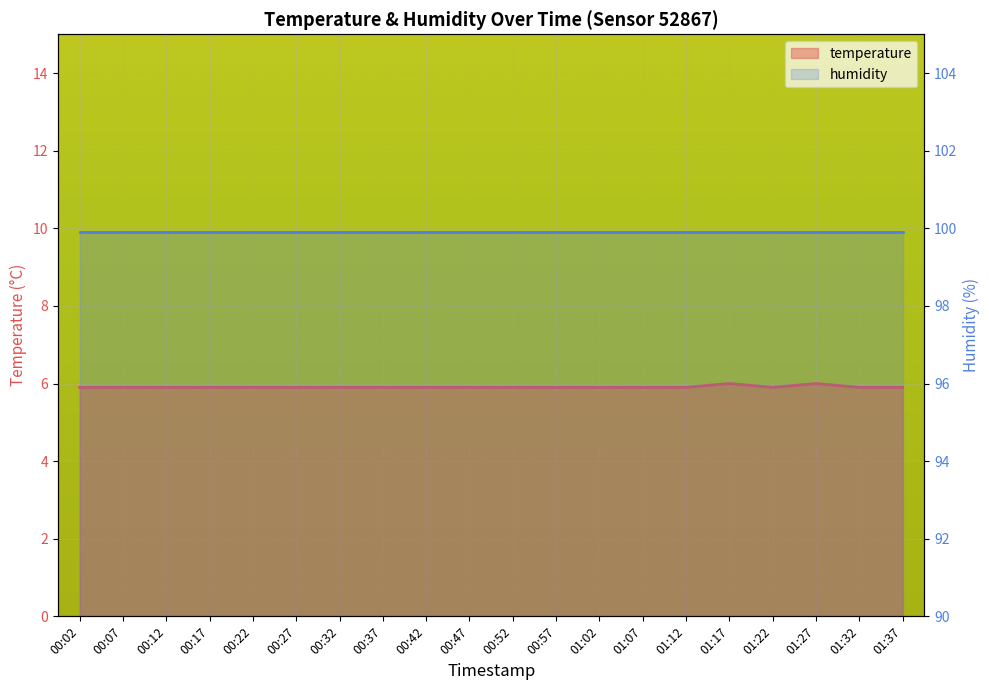

What is the label of the 16th point from the right?

00:22